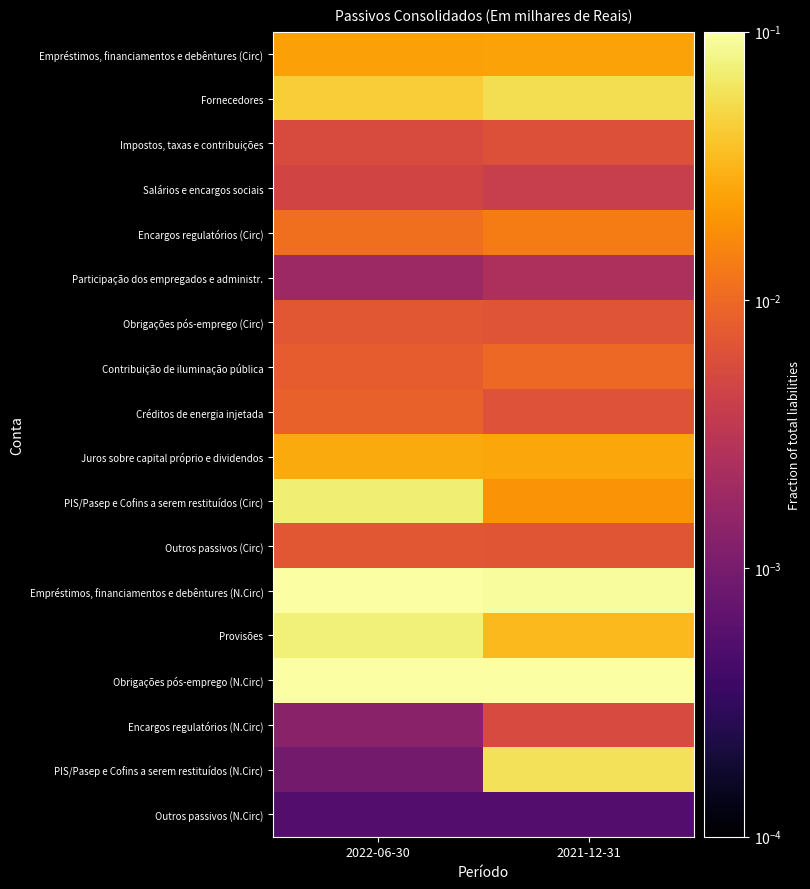

Reading left to right, transcribe all the data shown in this chart.

Empréstimos, financiamentos e debêntures (Circ): 2022-06-30=0.0	2021-12-31=0.0
Fornecedores: 2022-06-30=0.0	2021-12-31=0.1
Impostos, taxas e contribuições: 2022-06-30=0.0	2021-12-31=0.0
Salários e encargos sociais: 2022-06-30=0.0	2021-12-31=0.0
Encargos regulatórios (Circ): 2022-06-30=0.0	2021-12-31=0.0
Participação dos empregados e administr.: 2022-06-30=0.0	2021-12-31=0.0
Obrigações pós-emprego (Circ): 2022-06-30=0.0	2021-12-31=0.0
Contribuição de iluminação pública: 2022-06-30=0.0	2021-12-31=0.0
Créditos de energia injetada: 2022-06-30=0.0	2021-12-31=0.0
Juros sobre capital próprio e dividendos: 2022-06-30=0.0	2021-12-31=0.0
PIS/Pasep e Cofins a serem restituídos (Circ): 2022-06-30=0.1	2021-12-31=0.0
Outros passivos (Circ): 2022-06-30=0.0	2021-12-31=0.0
Empréstimos, financiamentos e debêntures (N.Circ): 2022-06-30=0.1	2021-12-31=0.1
Provisões: 2022-06-30=0.1	2021-12-31=0.0
Obrigações pós-emprego (N.Circ): 2022-06-30=0.1	2021-12-31=0.1
Encargos regulatórios (N.Circ): 2022-06-30=0.0	2021-12-31=0.0
PIS/Pasep e Cofins a serem restituídos (N.Circ): 2022-06-30=0.0	2021-12-31=0.1
Outros passivos (N.Circ): 2022-06-30=0.0	2021-12-31=0.0